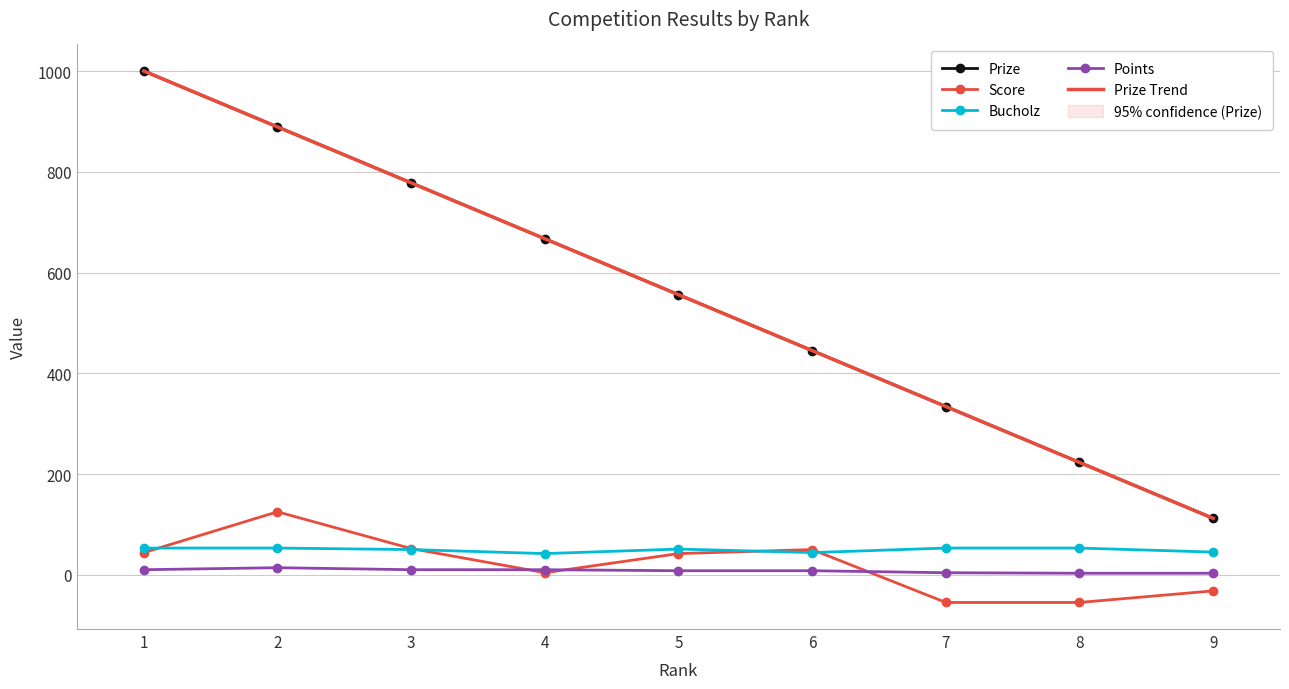

What is the average value of the Prize series?

556